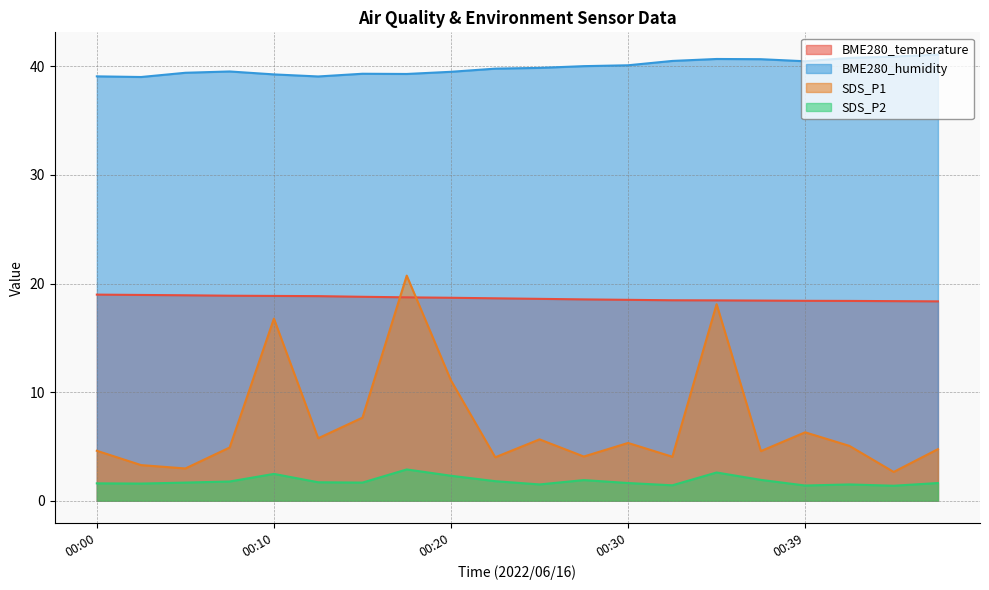

What value does the SDS_P1 series have at 00:15?

7.7